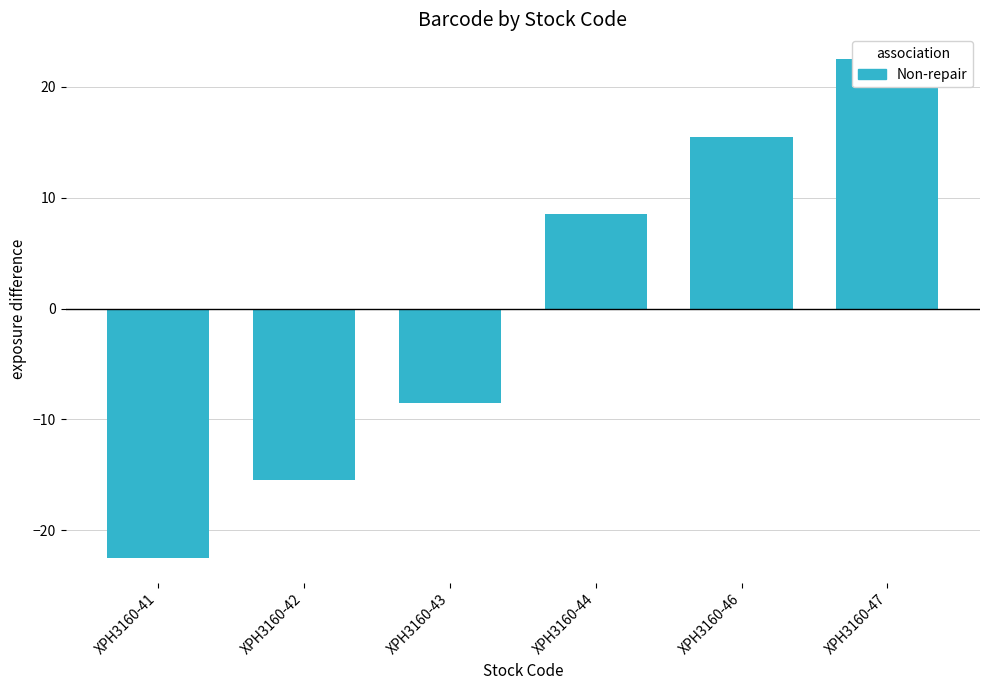

What is the smallest value displayed?

-22.5